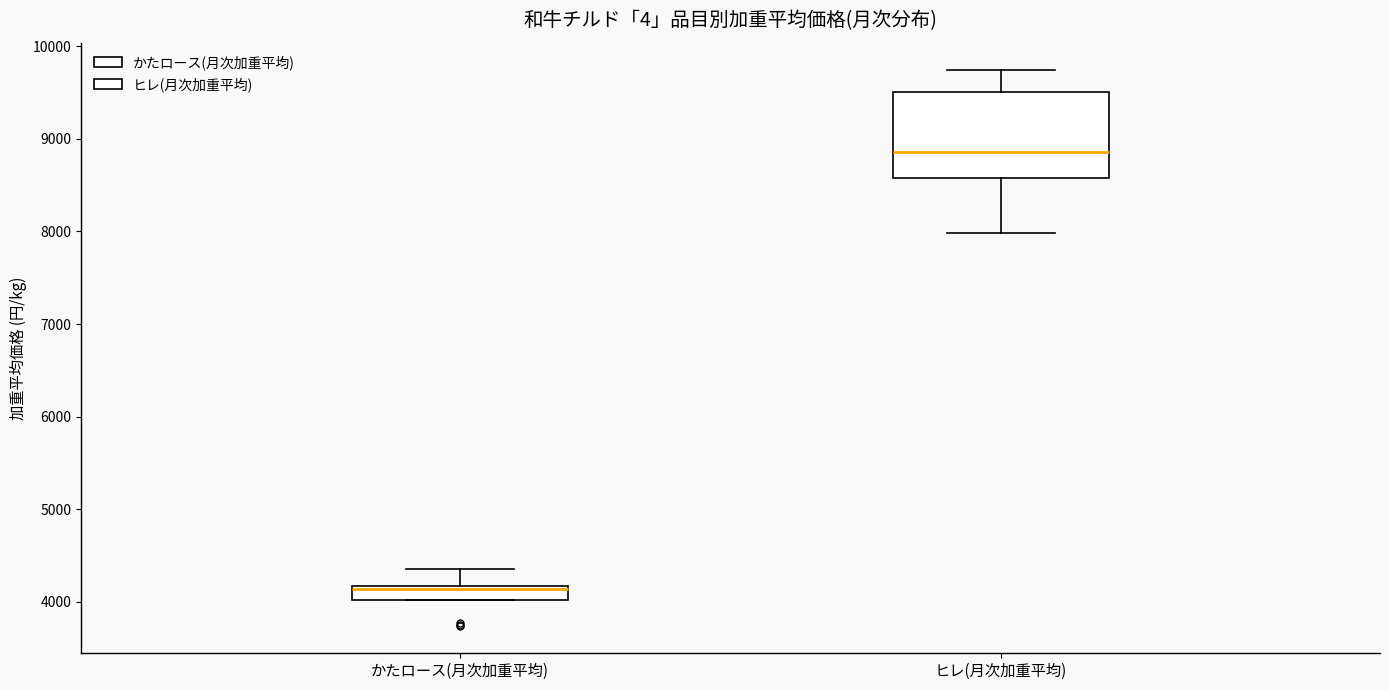

Which box is the tallest, from its lower edge to its upper edge?

ヒレ(月次加重平均)